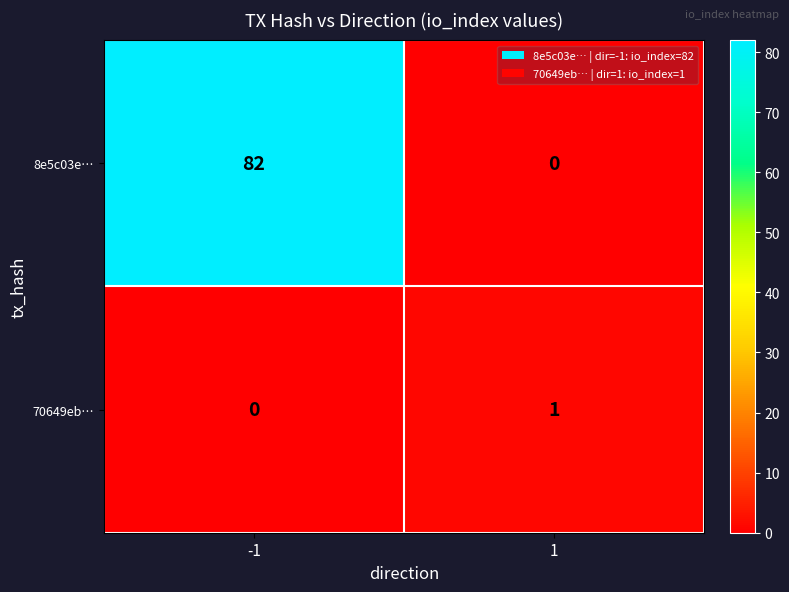

Reading left to right, transcribe all the data shown in this chart.

8e5c03e…: -1=82	1=0
70649eb…: -1=0	1=1